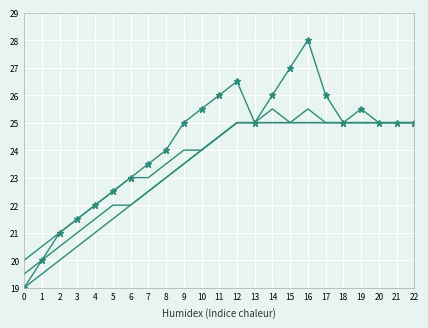

True or false: Series B has a value of 16.6 at 22.

False